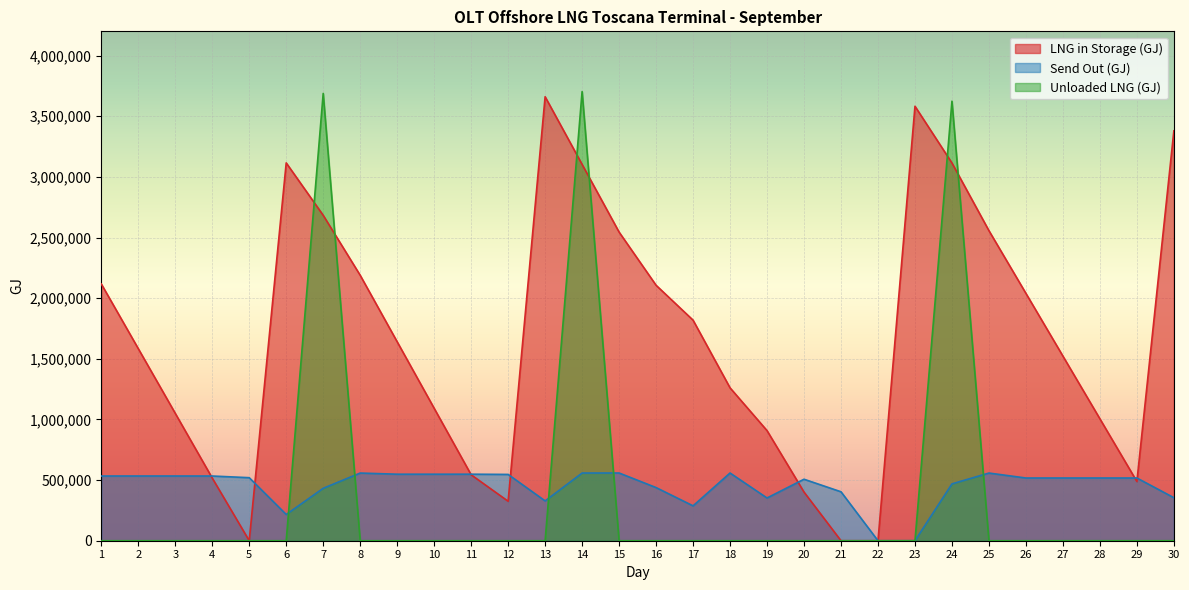

Between 9 and 17, which series saw the biggest shift?

Send Out (GJ)